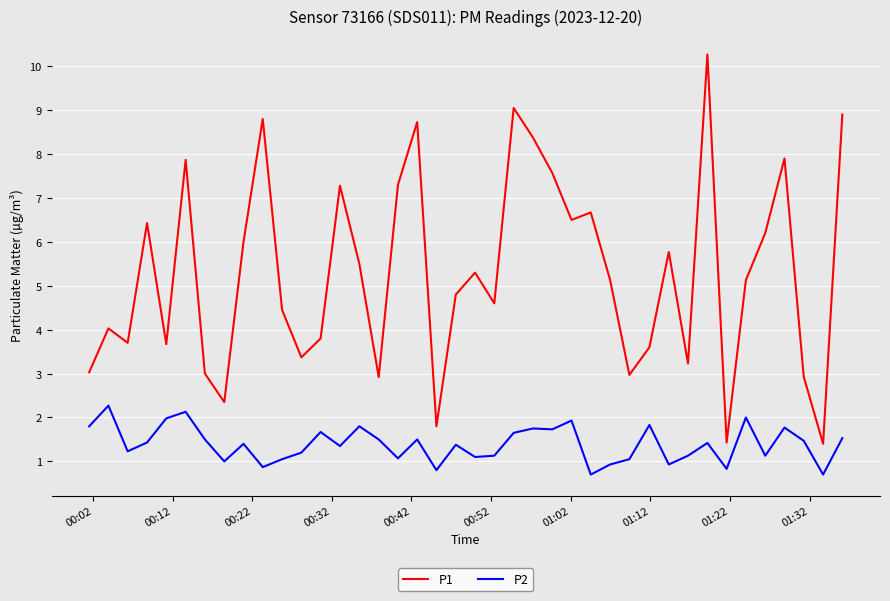

What is the difference between the maximum and minimum values in the P1 series?

8.9